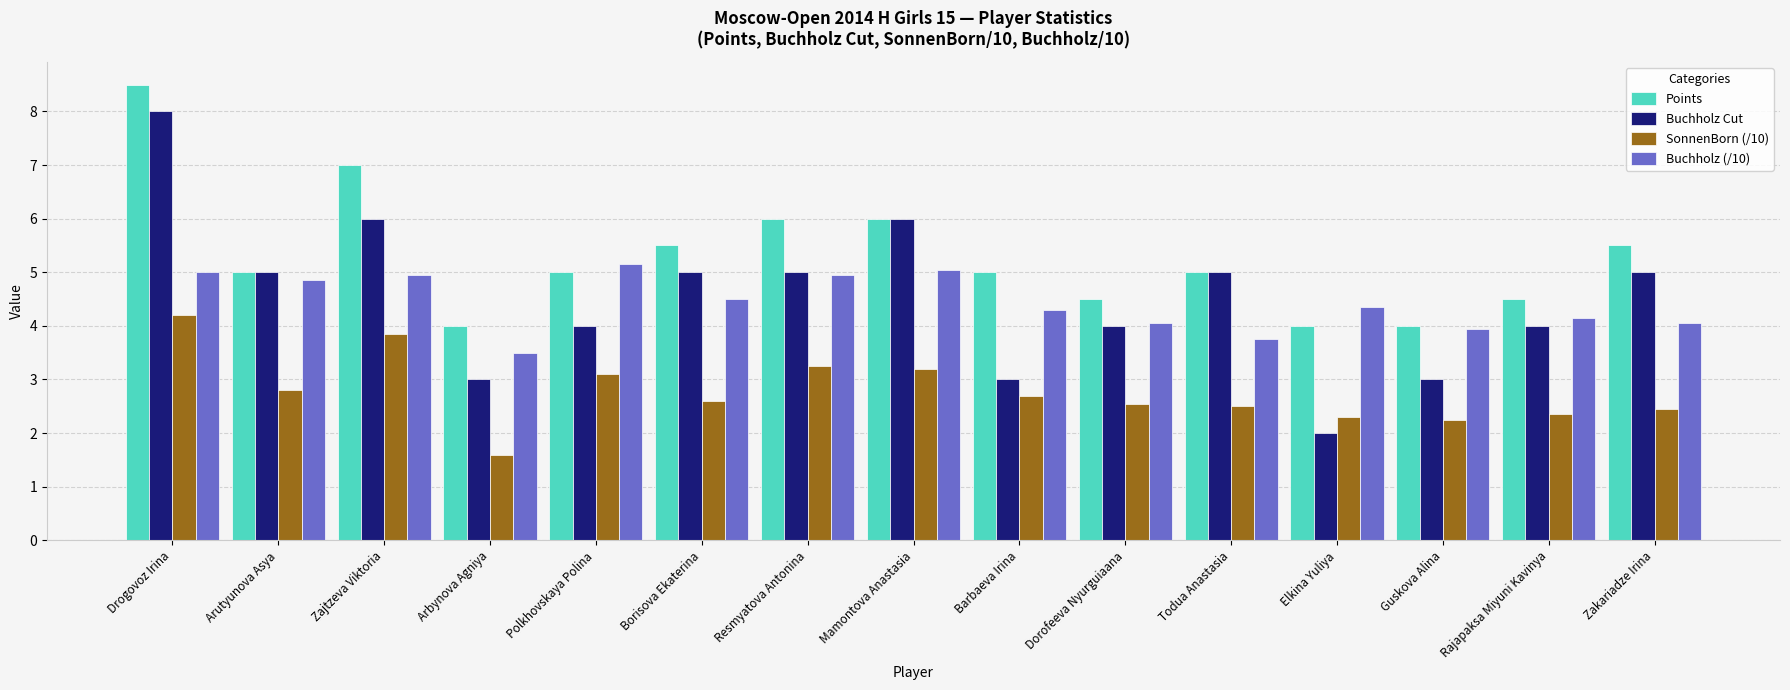

What is the minimum value shown in the chart?

1.6